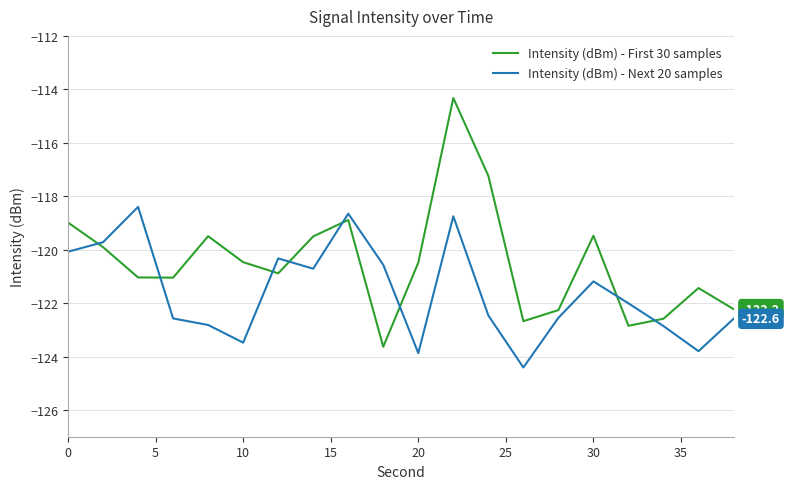

What is the maximum value shown in the chart?

-114.3